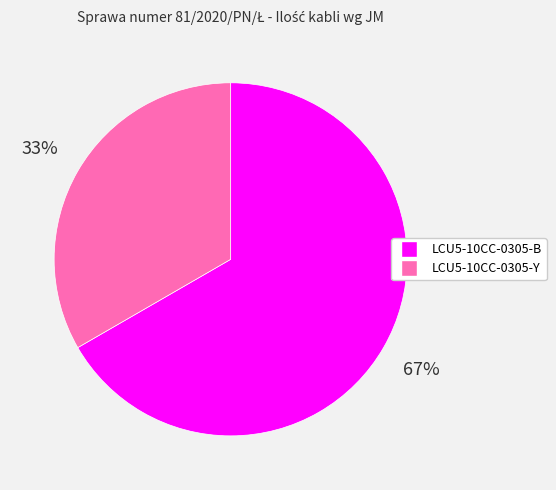

Does any single category account for the majority?

Yes